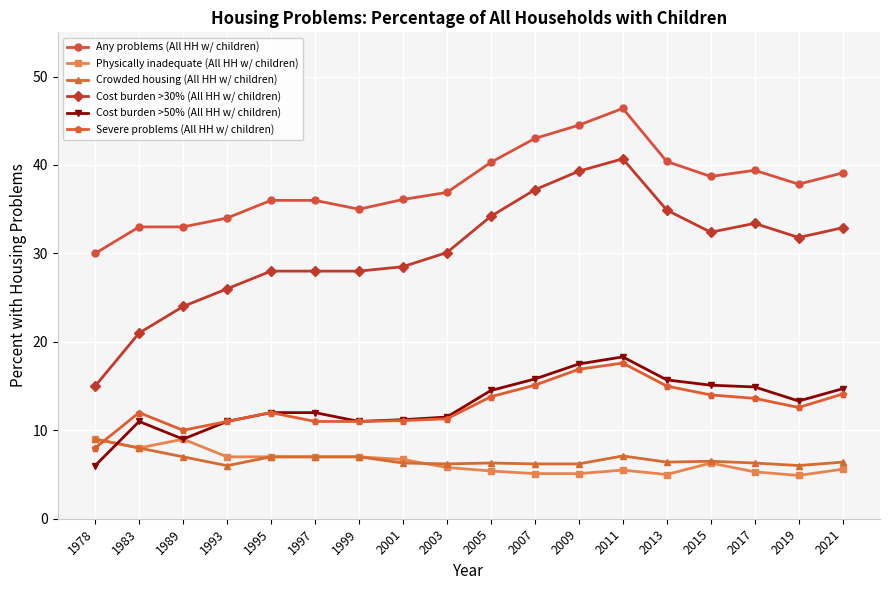

Which series has the largest total across all categories?

Any problems (All HH w/ children)